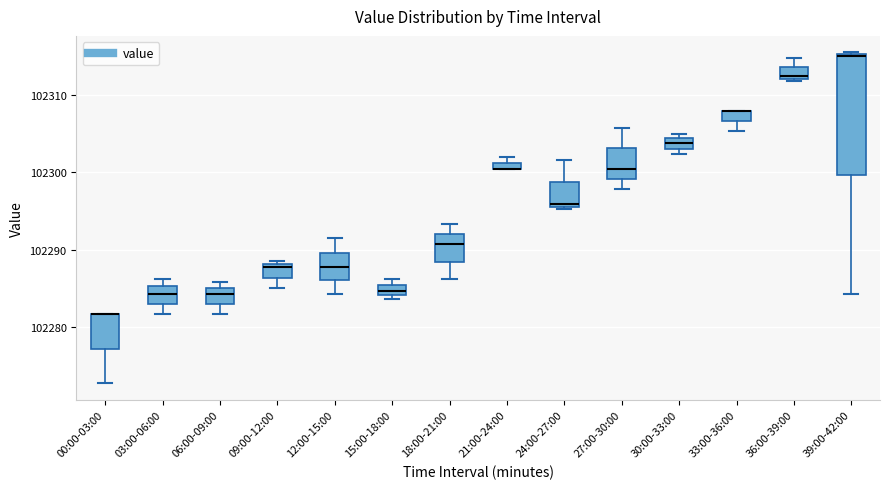

Where is the lower edge of the box for 30:00-33:00 on the y-axis? The values are not printed on the chart, so give them approximately, as read against the axis.

102303